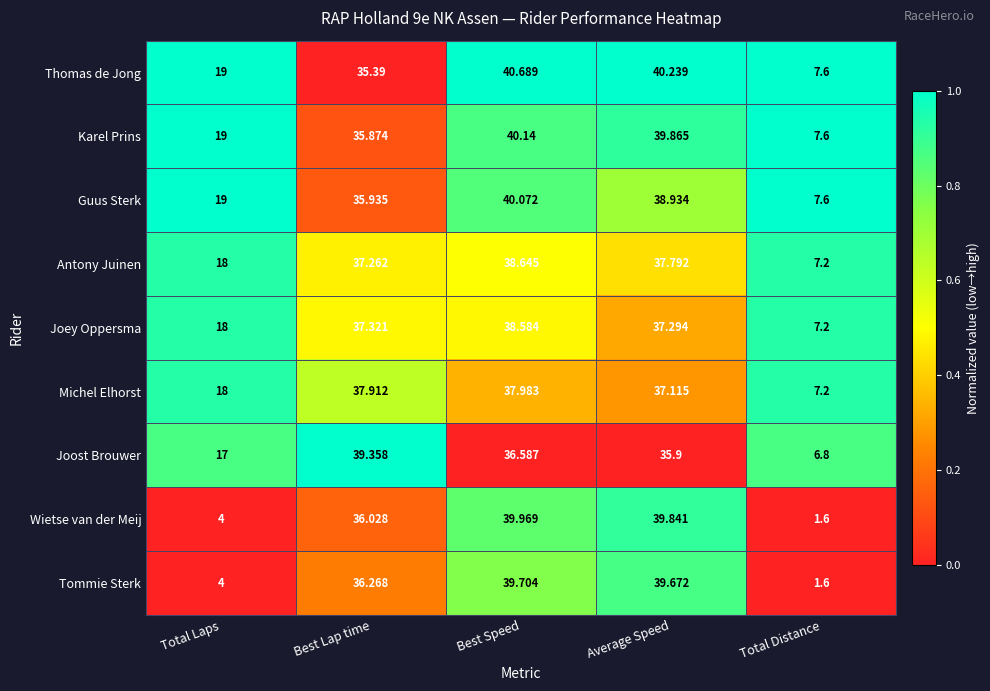

At which label does Tommie Sterk first exceed 36?

Best Lap time